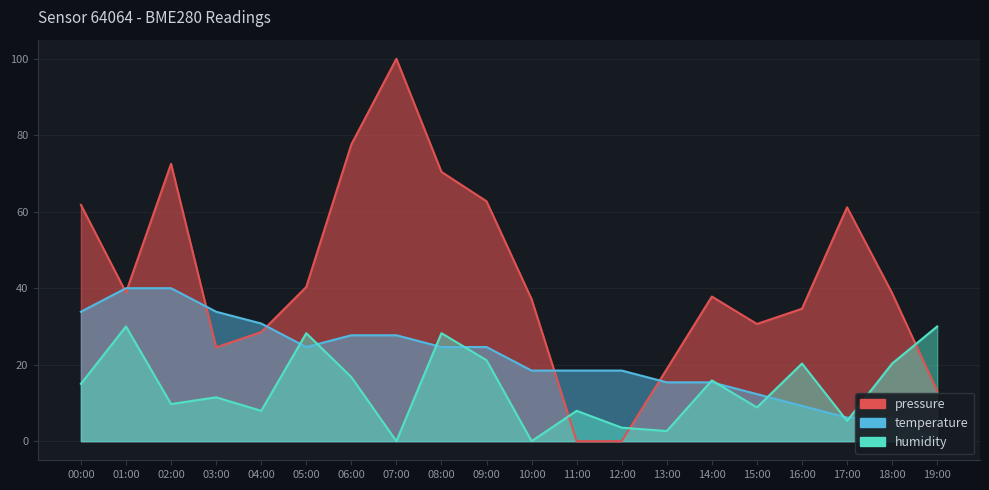

Reading left to right, what are all the values shown in this chart?

pressure: 00:00=61.8	01:00=38.9	02:00=72.5	03:00=24.5	04:00=28.5	05:00=40.3	06:00=77.6	07:00=100.0	08:00=70.4	09:00=62.7	10:00=37.1	11:00=0.0	12:00=0.0	13:00=18.8	14:00=37.8	15:00=30.6	16:00=34.6	17:00=61.2	18:00=38.7	19:00=13.1
temperature: 00:00=33.8	01:00=40.0	02:00=40.0	03:00=33.8	04:00=30.8	05:00=24.6	06:00=27.7	07:00=27.7	08:00=24.6	09:00=24.6	10:00=18.5	11:00=18.5	12:00=18.5	13:00=15.4	14:00=15.4	15:00=12.3	16:00=9.2	17:00=6.2	18:00=6.2	19:00=0.0
humidity: 00:00=15.0	01:00=30.0	02:00=9.7	03:00=11.5	04:00=7.9	05:00=28.2	06:00=16.8	07:00=0.0	08:00=28.2	09:00=21.2	10:00=0.0	11:00=7.9	12:00=3.5	13:00=2.6	14:00=15.9	15:00=8.8	16:00=20.3	17:00=5.3	18:00=20.3	19:00=30.0